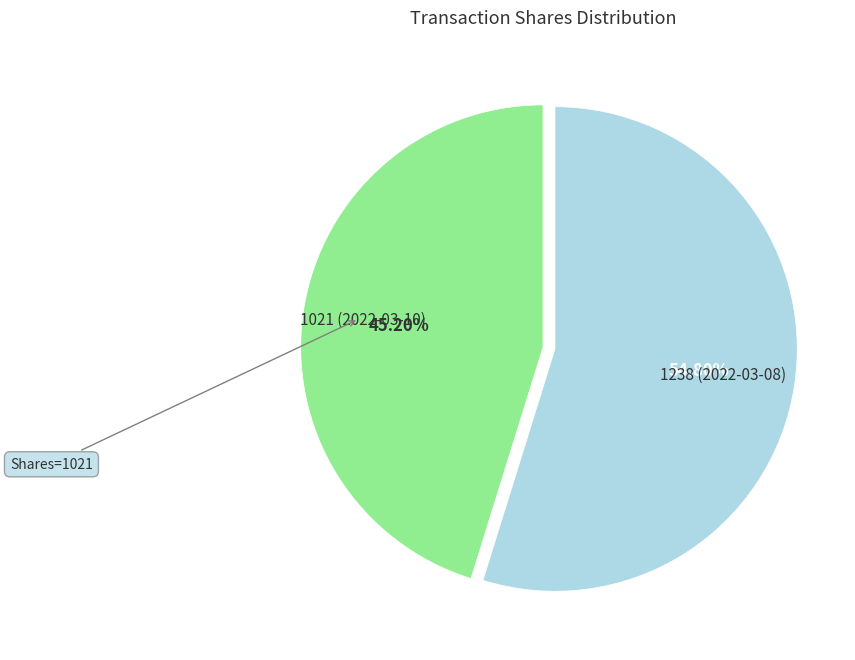

Is there a majority slice in this chart?

Yes